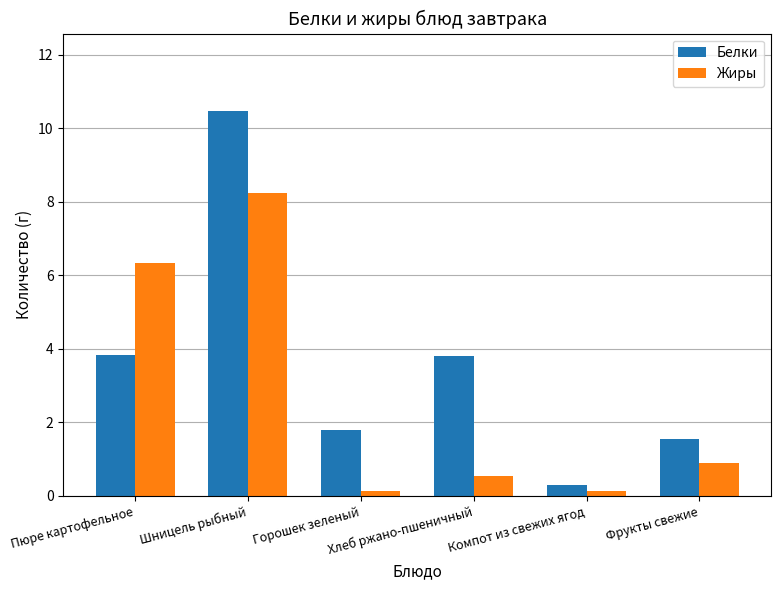

What is the label of the 3rd bar from the right?

Хлеб ржано-пшеничный